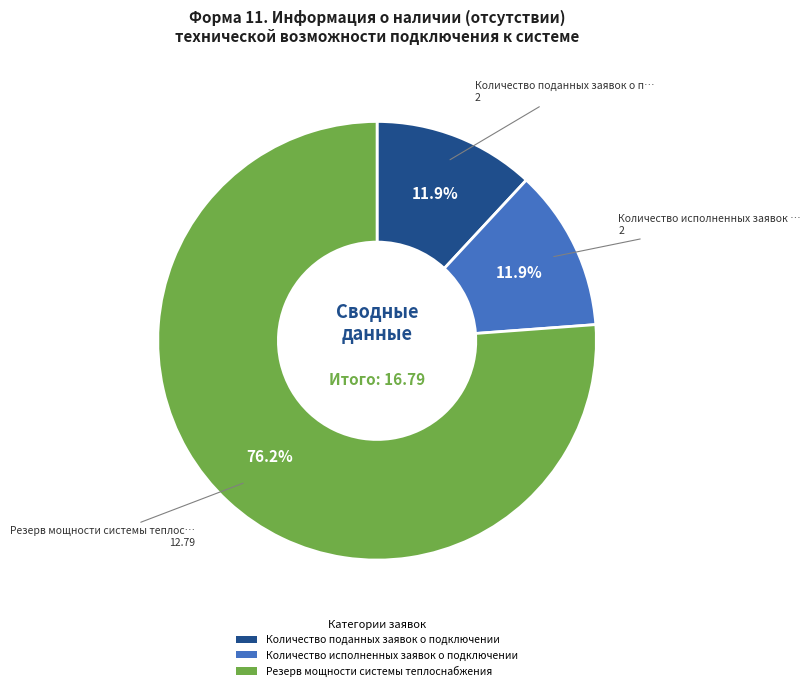

Is it true that Резерв мощности системы теплоснабжения is 63% of the pie?

False